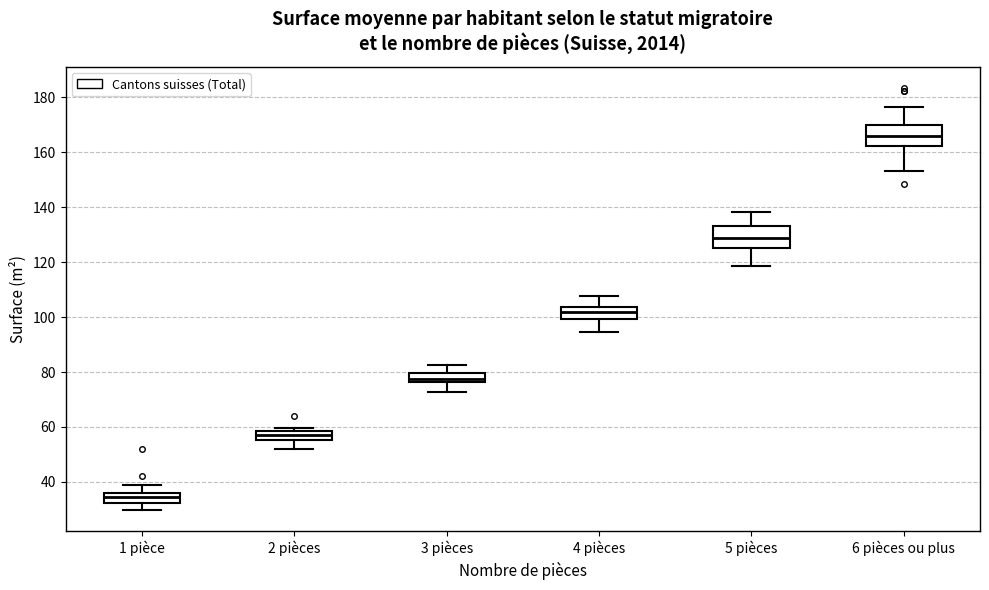

Where does the median line of the box for 6 pièces ou plus sit on the y-axis? The values are not printed on the chart, so give them approximately, as read against the axis.

166